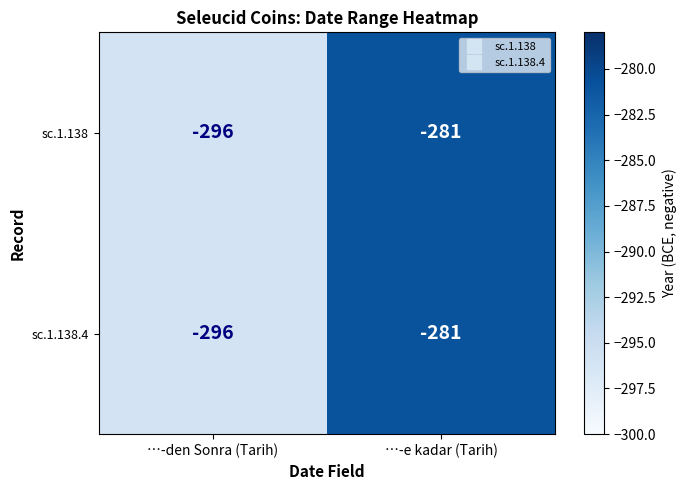

Is the value of sc.1.138.4 at …-den Sonra (Tarih) greater than the value of sc.1.138 at …-e kadar (Tarih)?

No